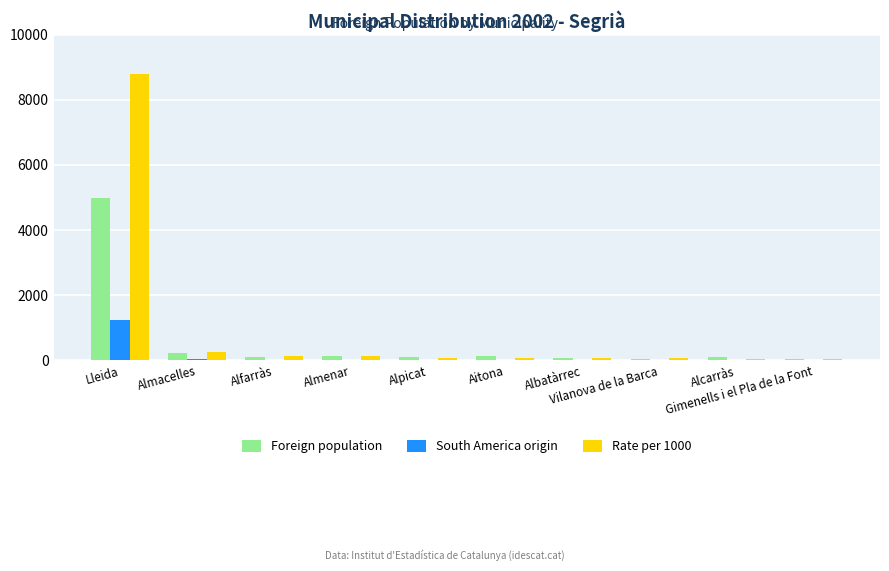

What is the greatest value displayed?

8778